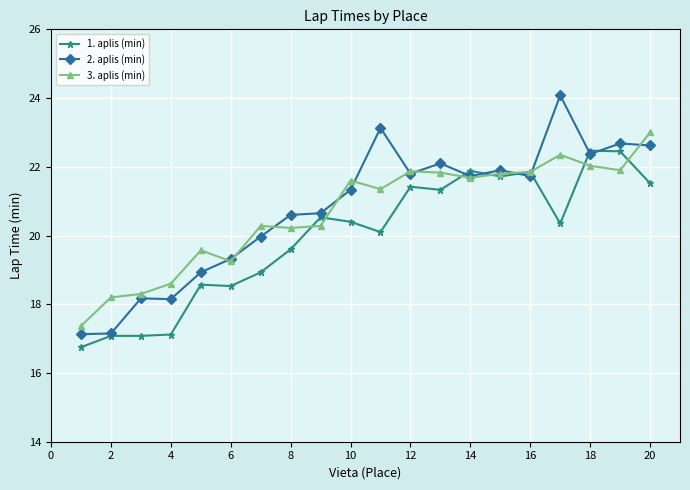

What is the value of the 1. aplis (min) point at the 16th from the left?

21.9